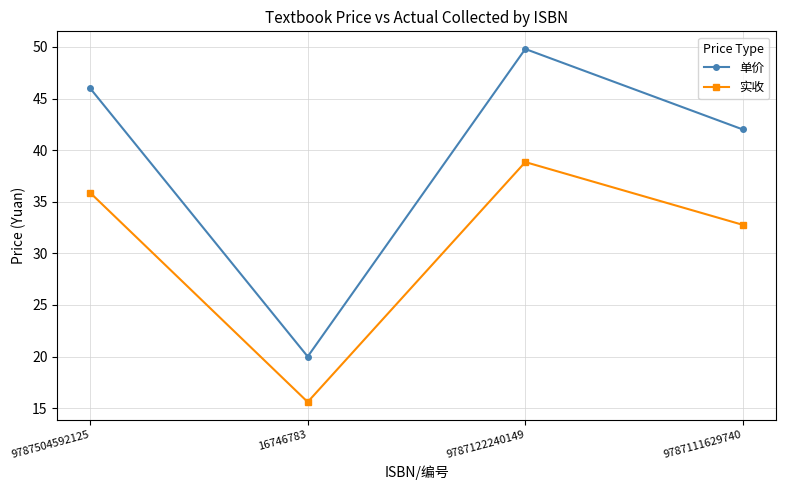

Rank the series at 9787111629740 from lowest to highest value.

实收, 单价